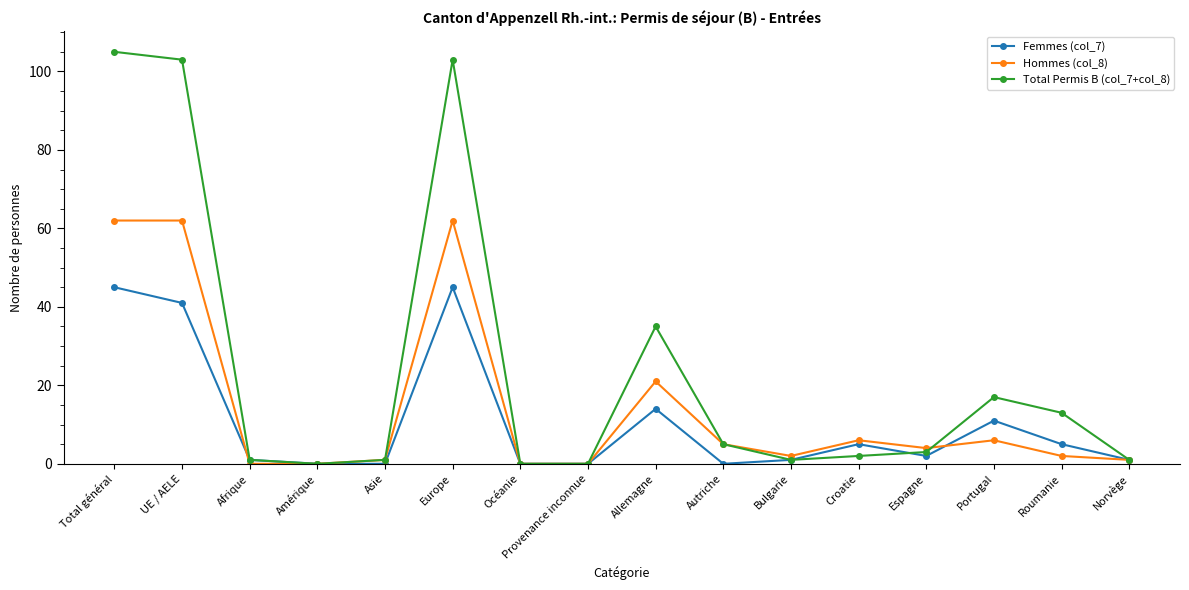

Rank the series by their maximum value, from lowest to highest.

Femmes (col_7), Hommes (col_8), Total Permis B (col_7+col_8)